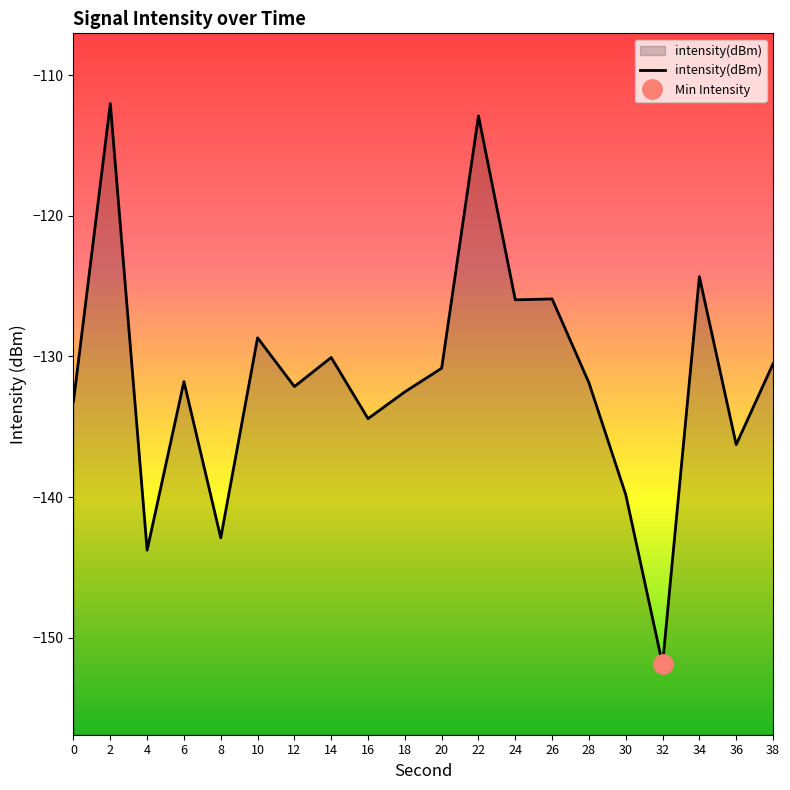

Reading left to right, what are all the values shown in this chart?

-133.2	-112.0	-143.8	-131.8	-142.9	-128.7	-132.1	-130.1	-134.4	-132.5	-130.8	-112.9	-126.0	-125.9	-131.9	-139.8	-151.9	-124.3	-136.3	-130.5